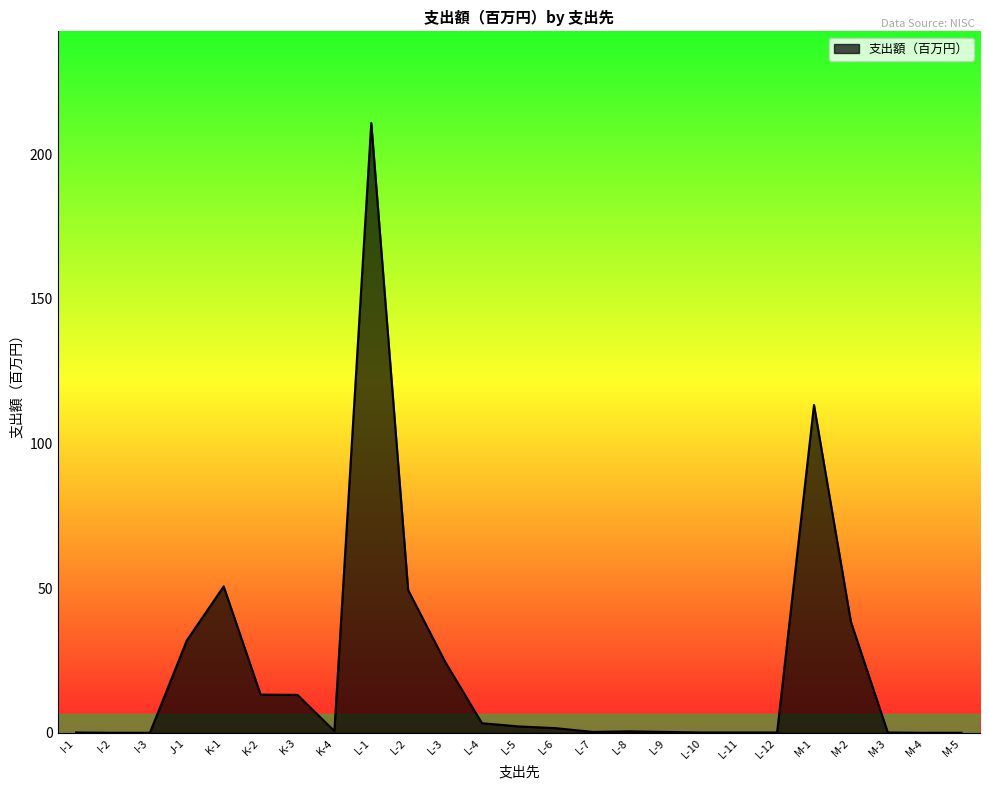

What is the sum of the values at M-3 and L-10?

0.2